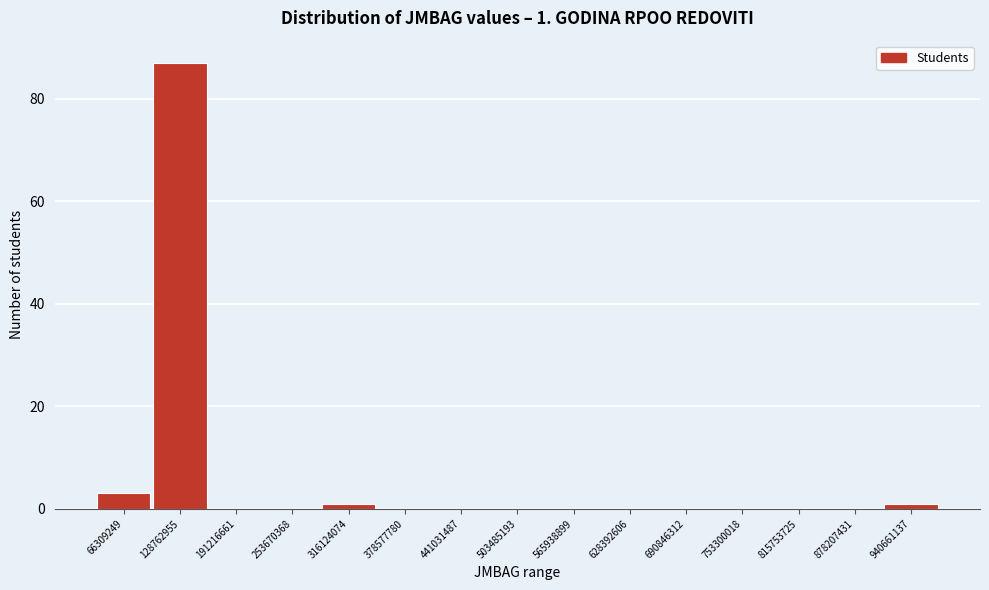

Reading right to left, list all the values displayed in this chart.

940661137=1	878207431=0	815753725=0	753300018=0	690846312=0	628392606=0	565938899=0	503485193=0	441031487=0	378577780=0	316124074=1	253670368=0	191216661=0	128762955=87	66309249=3